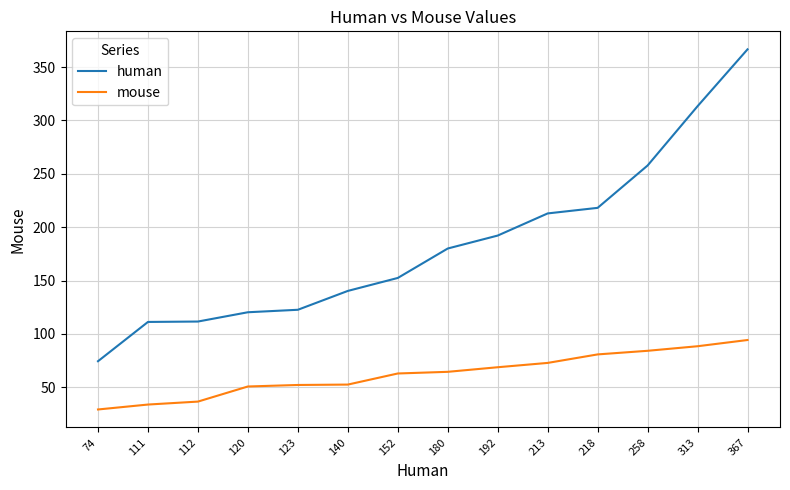

What are all the series names shown in the legend?

human, mouse